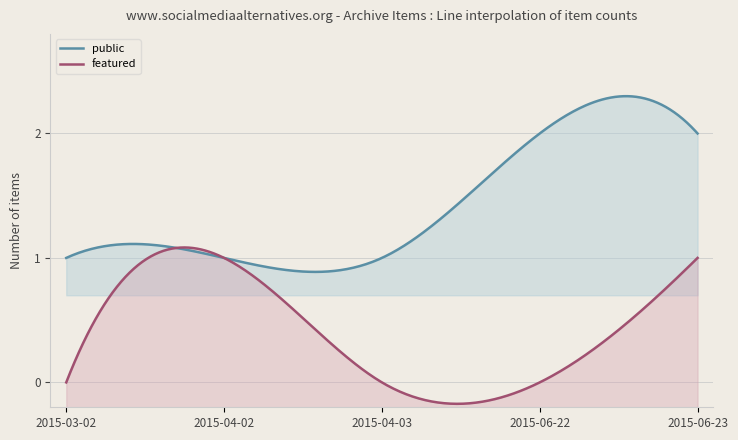

Which series has the largest total across all categories?

public